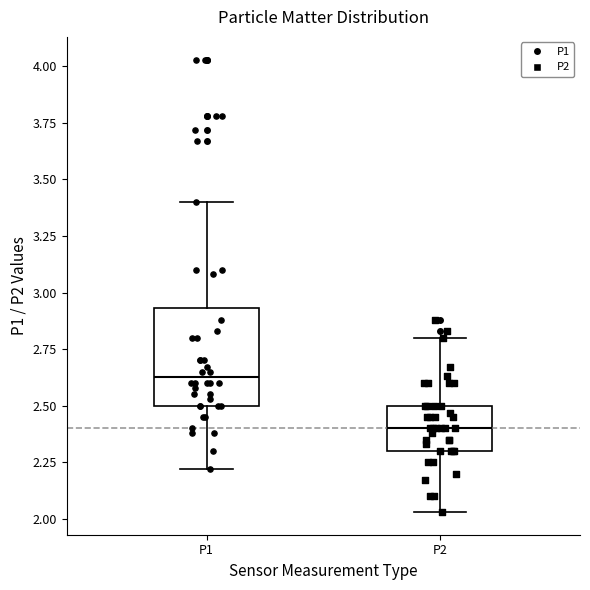

Reading left to right, transcribe this box plot: for each box, give where its median line is, the range the box spans, and where its two whiskers end, as read against the y-axis. The values are not printed on the chart, so give them approximately, as read against the axis.

P1: median 2.65, box 2.50 to 2.95, whiskers 2.20 to 3.40
P2: median 2.40, box 2.30 to 2.50, whiskers 2.05 to 2.80